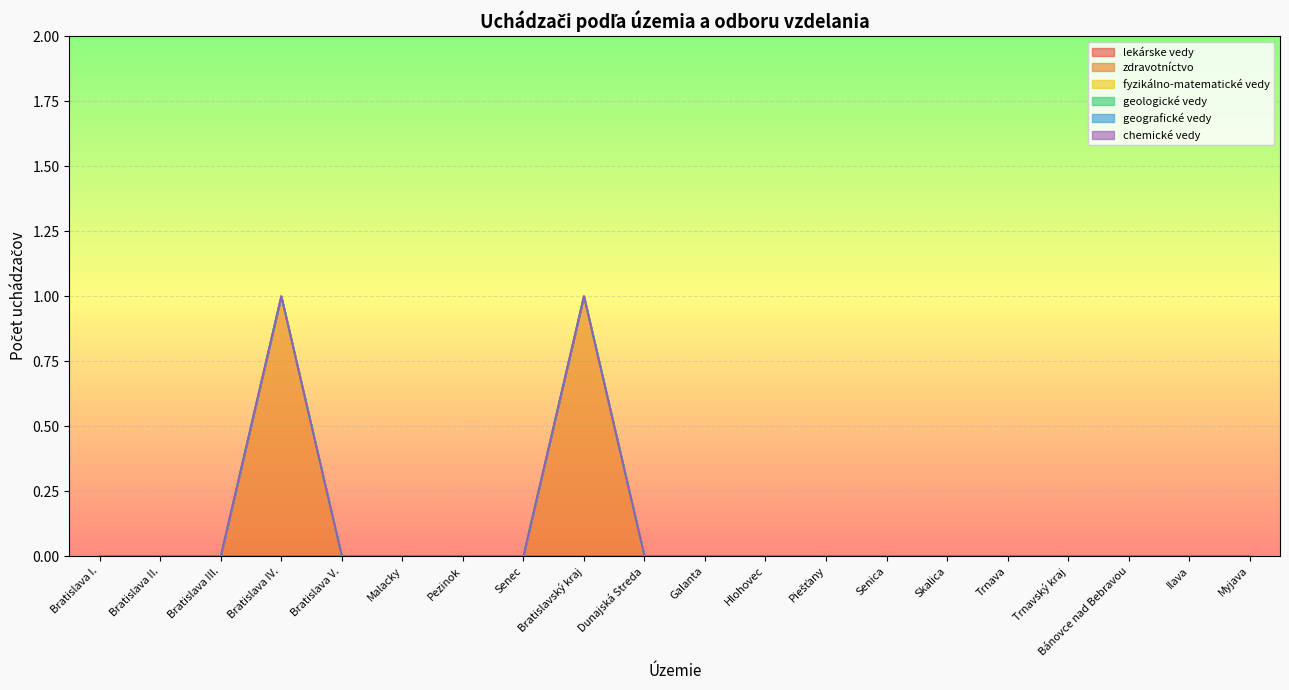

The lekárske vedy series shows 1 at Pezinok. True or false?

False